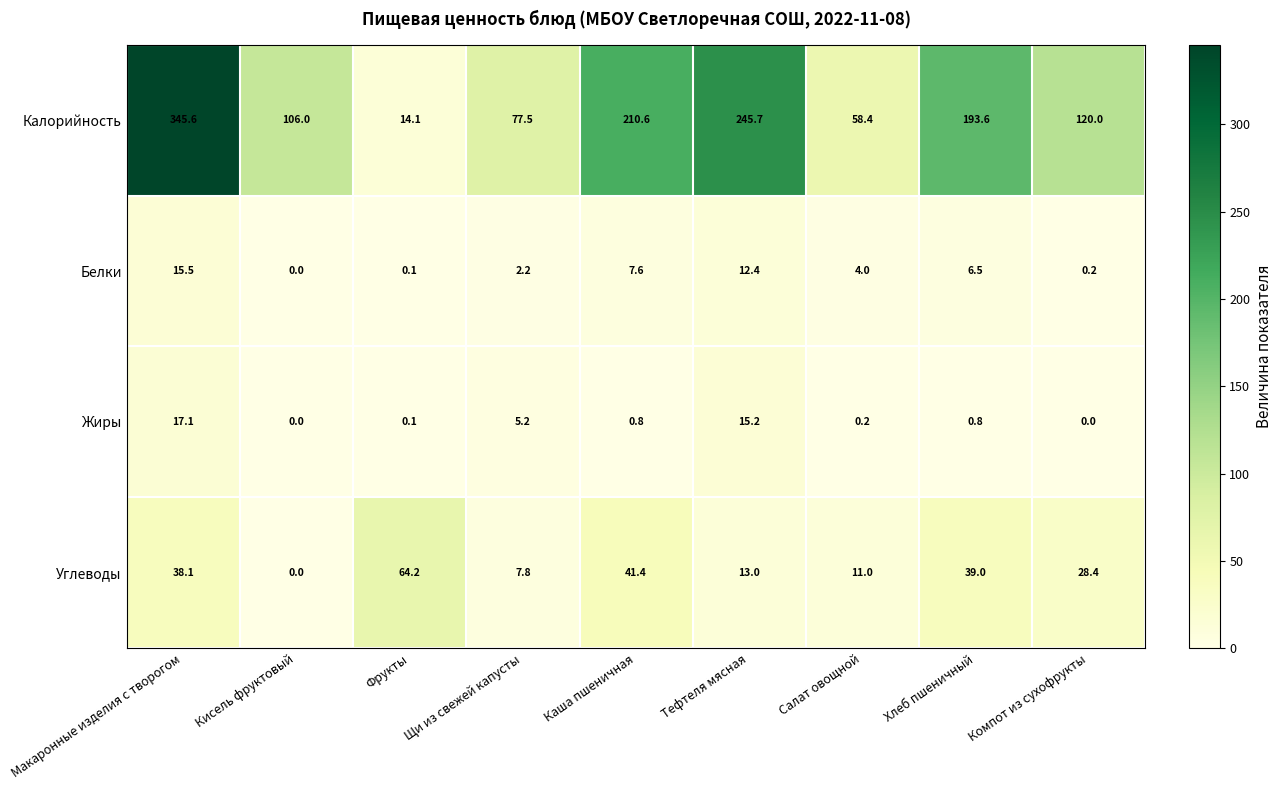

What value does the Жиры series have at Щи из свежей капусты?

5.2